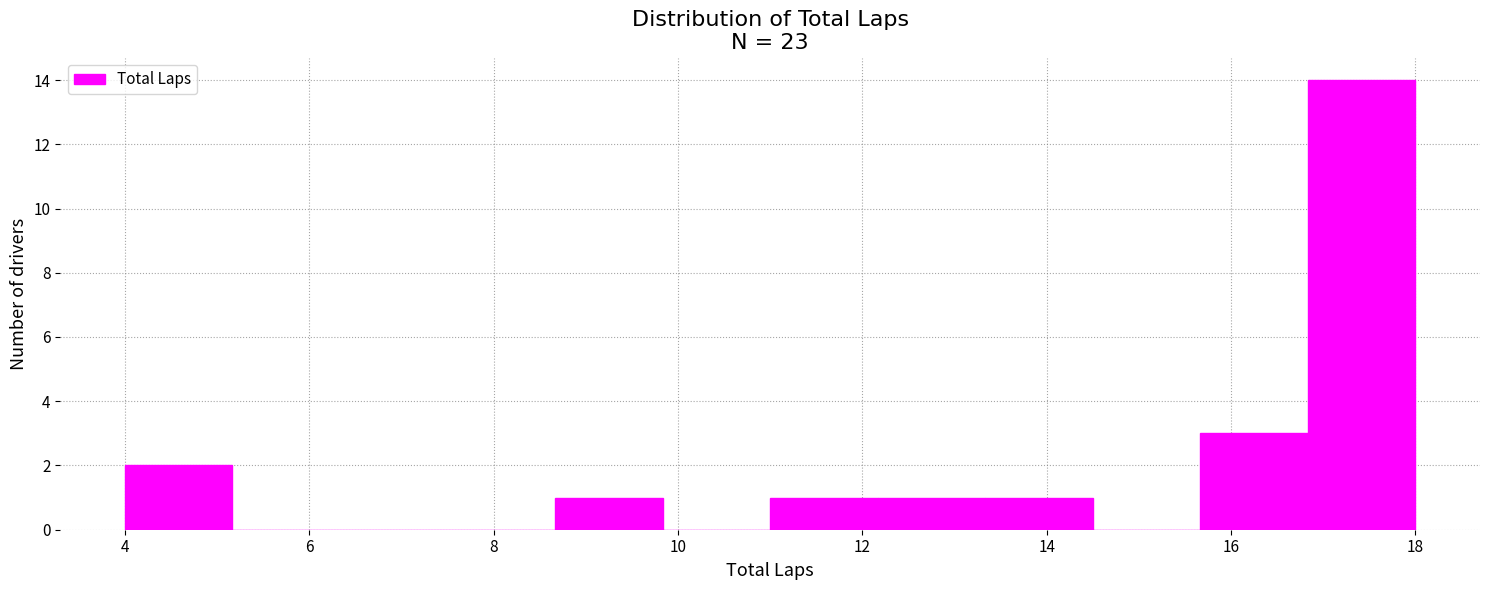

Reading left to right, transcribe this chart: for each bar, give the range it covers on the x-axis and its height. Neither the bar edges nor the heights are printed on the chart, so give them approximately, as read against the axes.

4.0 to 5.2: 2
5.2 to 6.4: 0
6.4 to 7.6: 0
7.6 to 8.6: 0
8.6 to 9.8: 1
9.8 to 11.0: 0
11.0 to 12.2: 1
12.2 to 13.4: 1
13.4 to 14.6: 1
14.6 to 15.6: 0
15.6 to 16.8: 3
16.8 to 18.0: 14